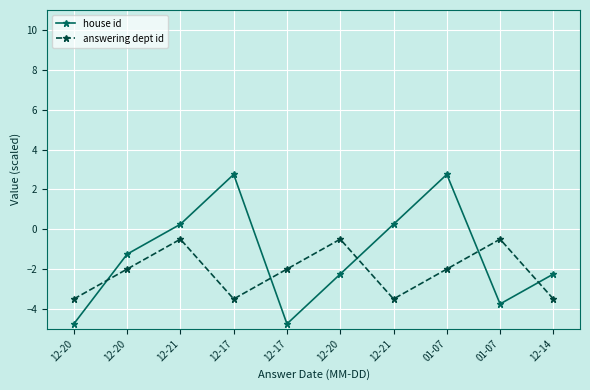

What are all the series names shown in the legend?

house id, answering dept id